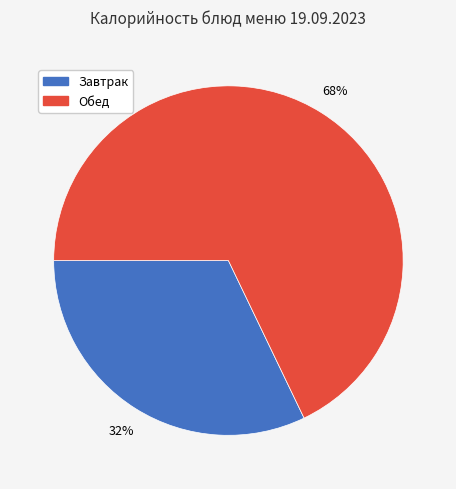

To the nearest percent, what percentage of the pie is Завтрак?

32%